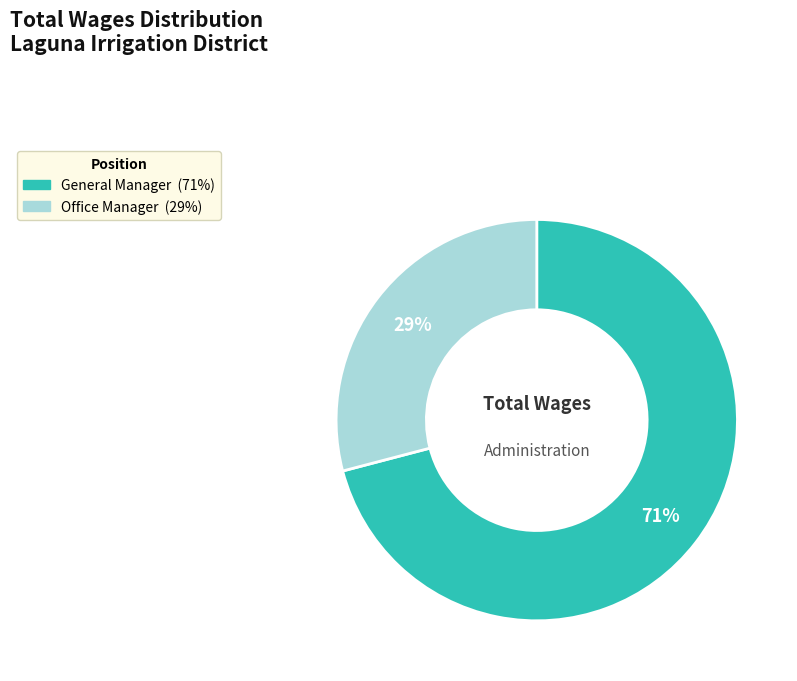

Approximately how many times larger is the value at General Manager compared to Office Manager?

2.4